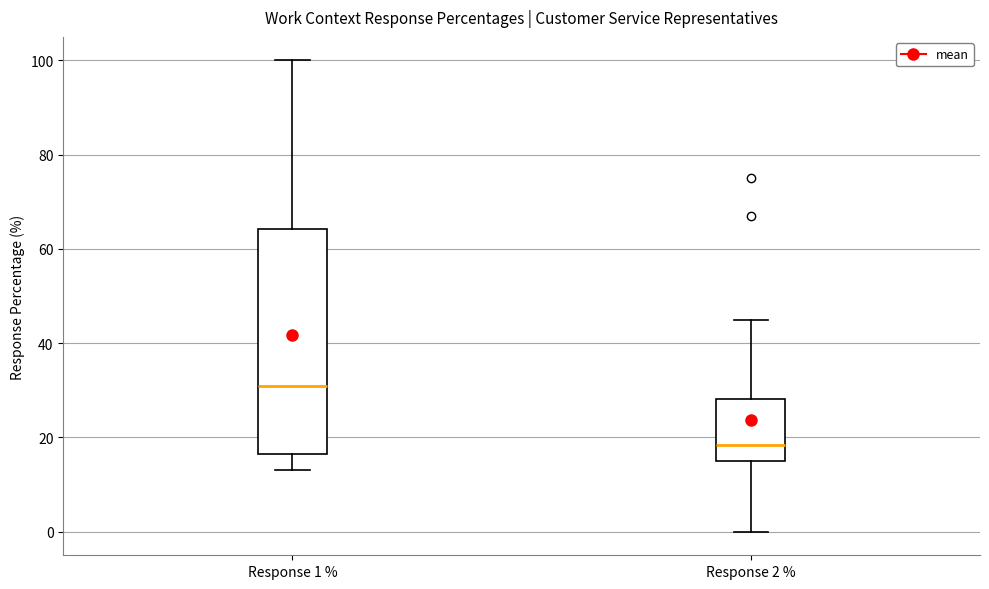

Which box's median line is the lowest?

Response 2 %